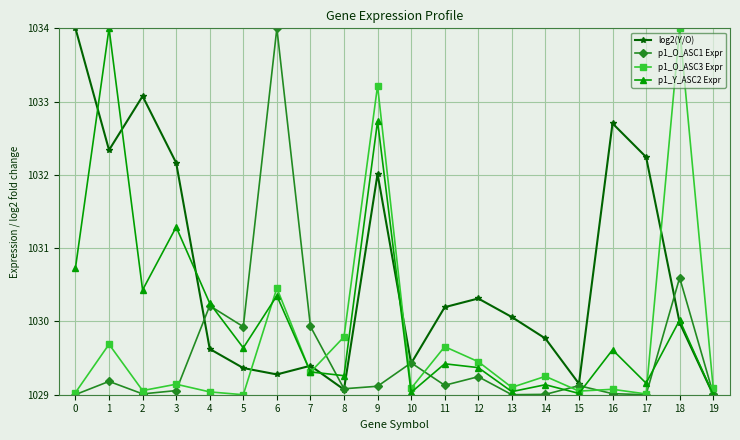

True or false: p1_O_ASC3 Expr and log2(Y/O) cross at least once.

True